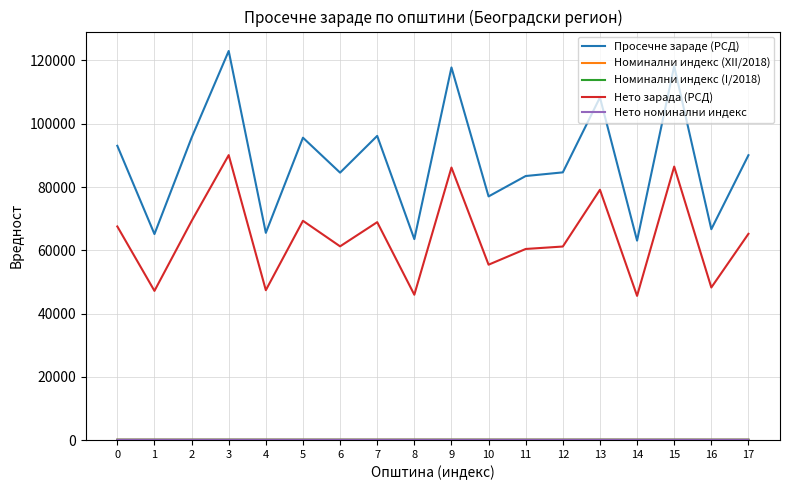

True or false: Нето зарада (РСД) and Просечне зараде (РСД) intersect in this chart.

False